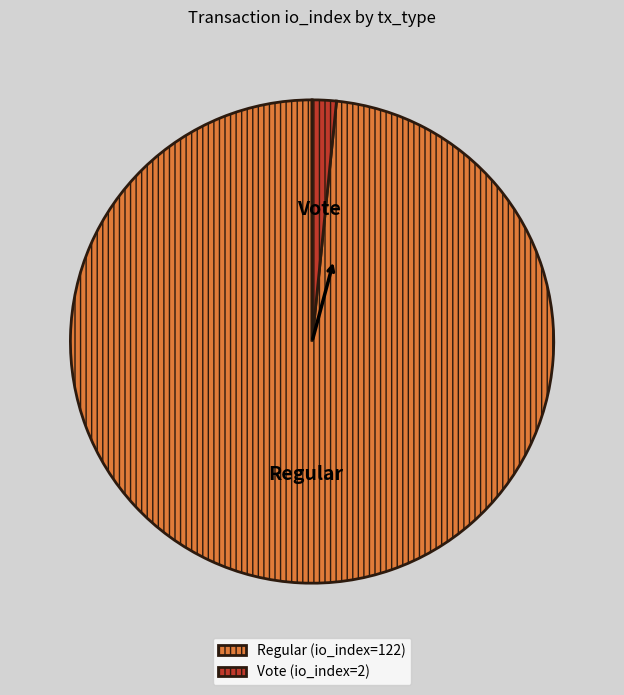

True or false: Vote (io_index=2) accounts for 2% of the total.

True